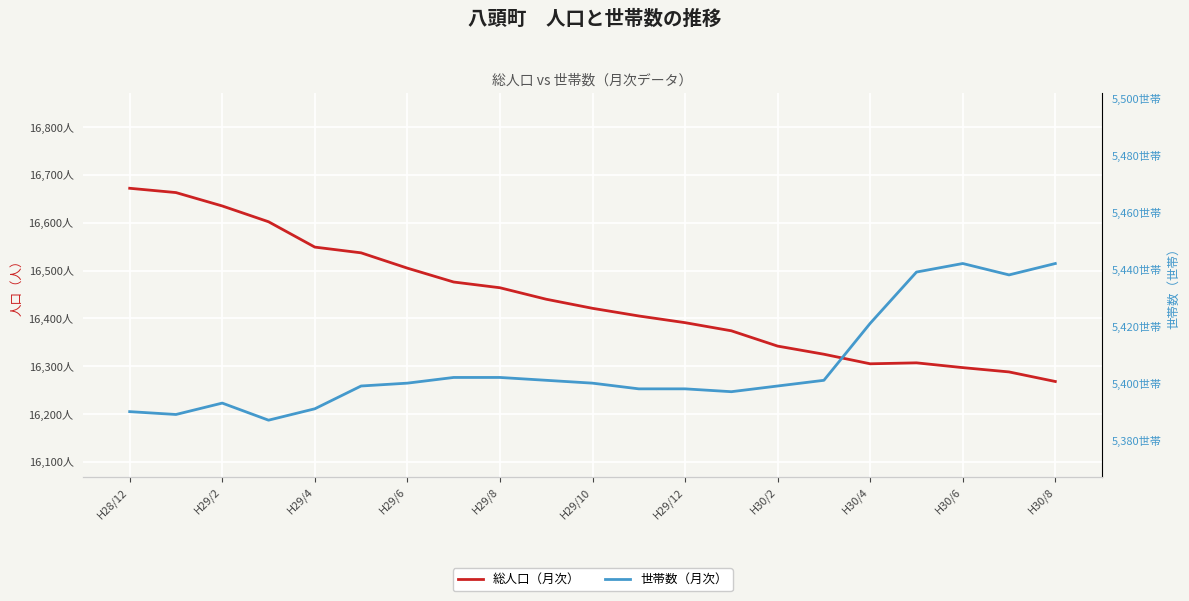

What is the label of the 12th point from the left?

11